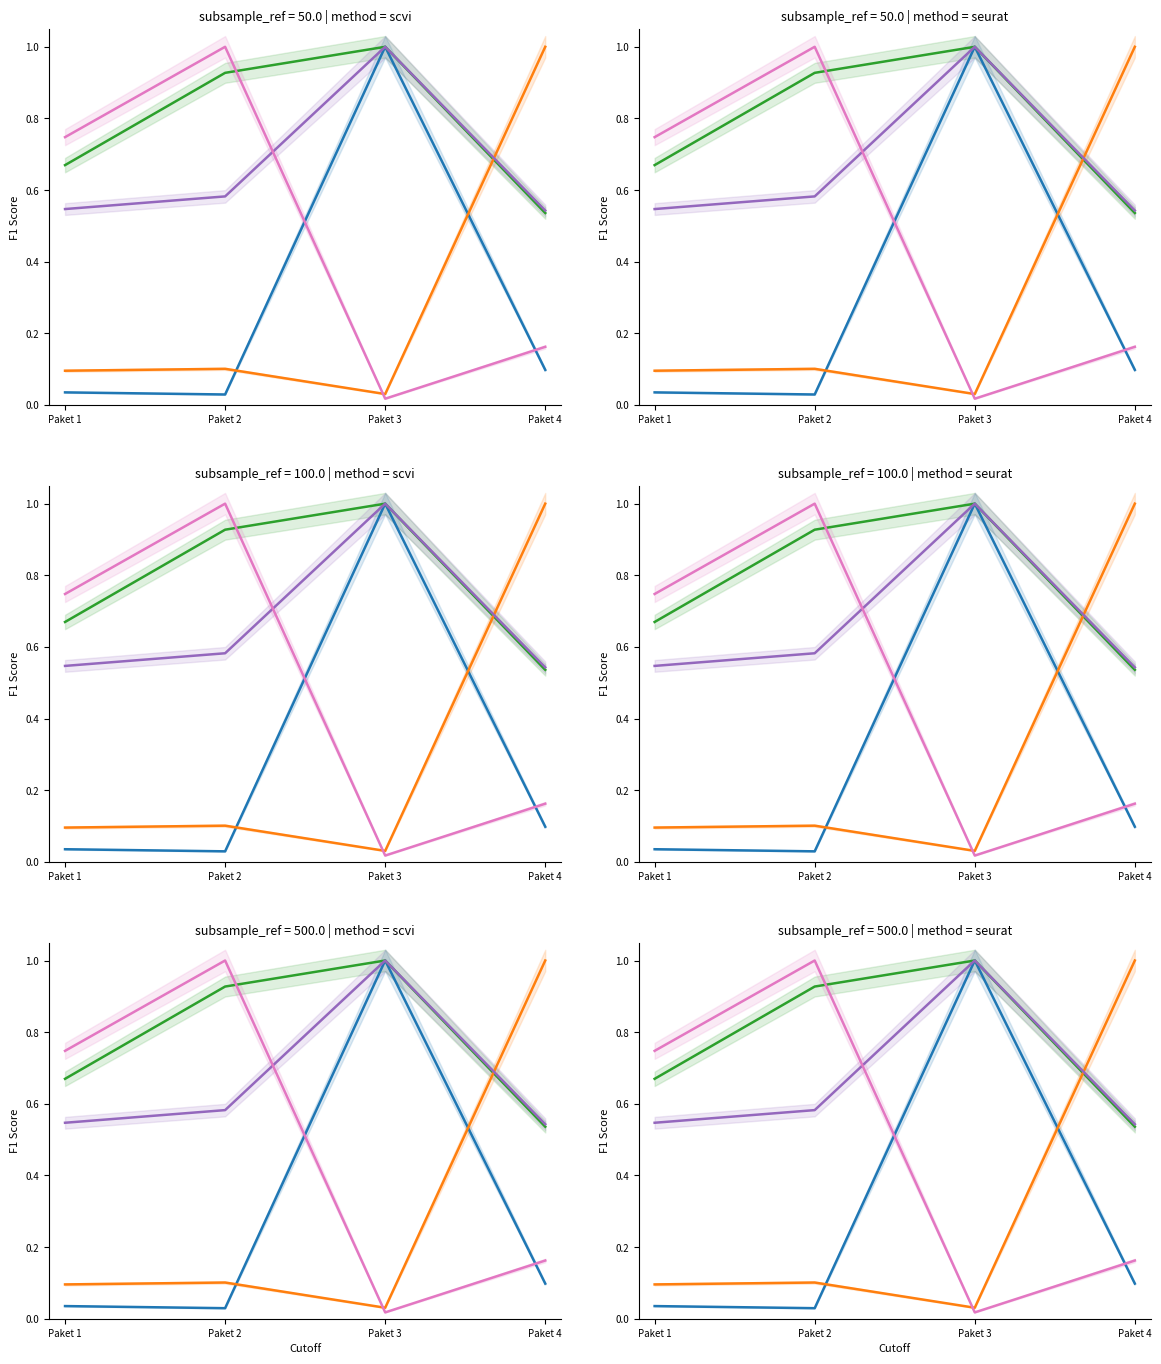

How many lines are shown in the chart?

5